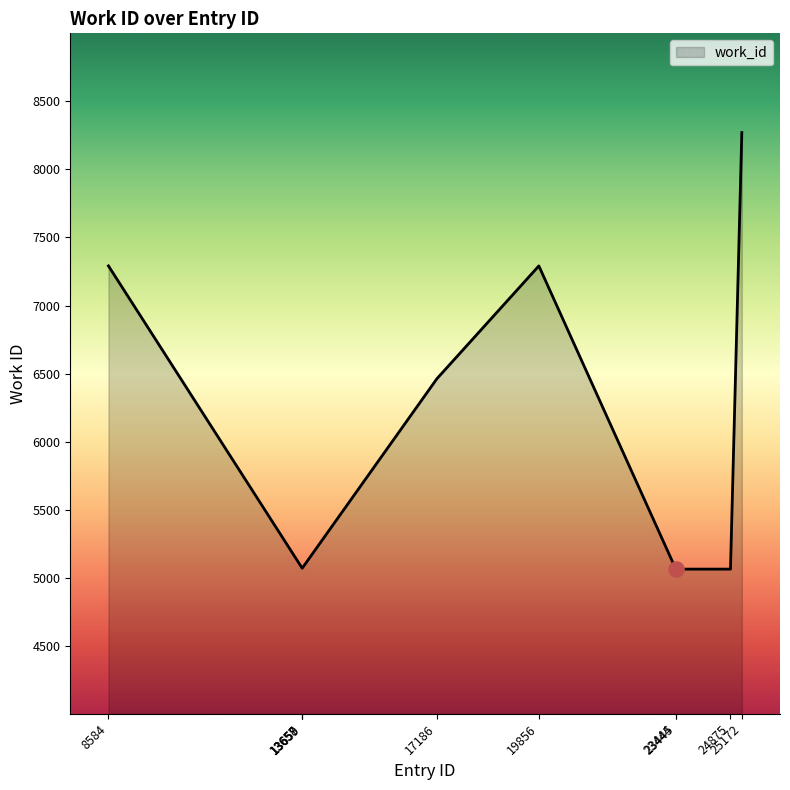

What is the ratio of the value at 13658 to the value at 13657?

1.0